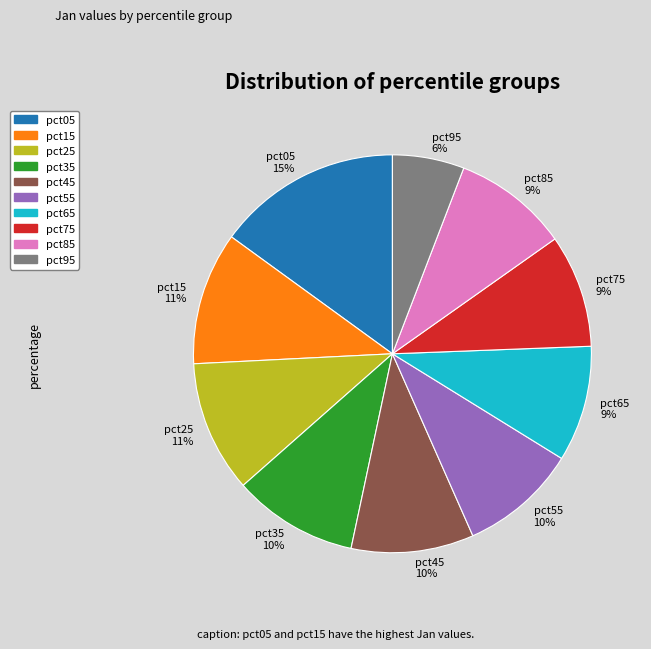

To the nearest percent, what is the combined percentage of pct45 and pct85?

19%